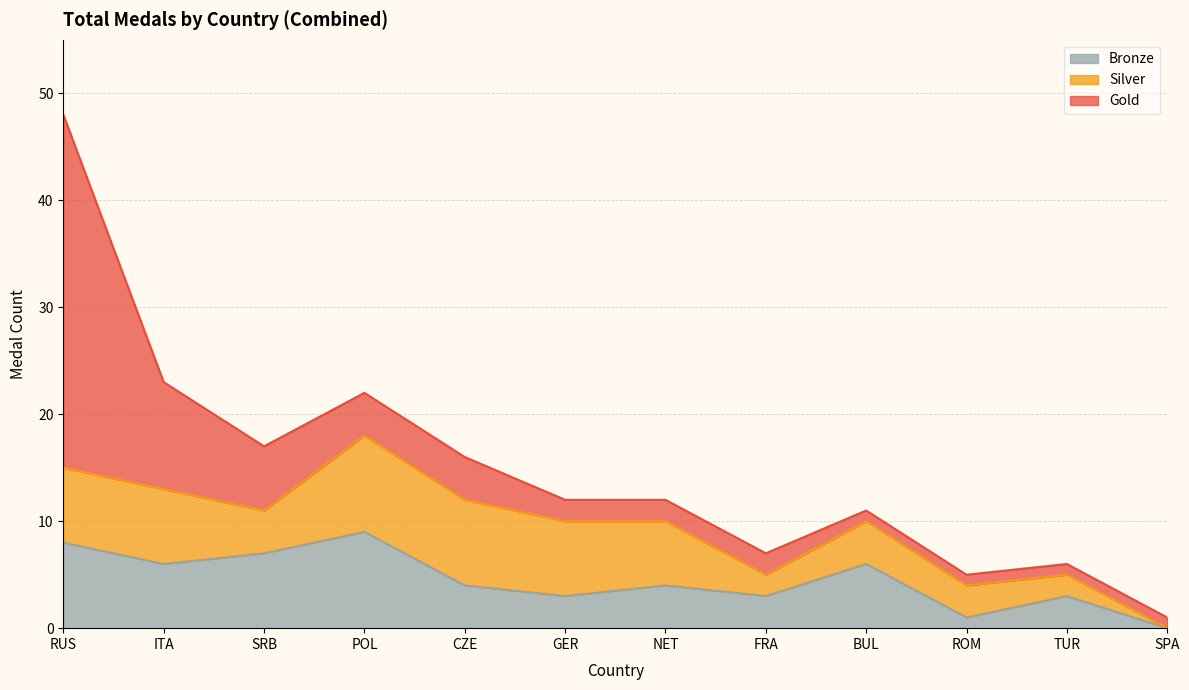

What is the difference between the second highest and second lowest values in the Bronze series?

7